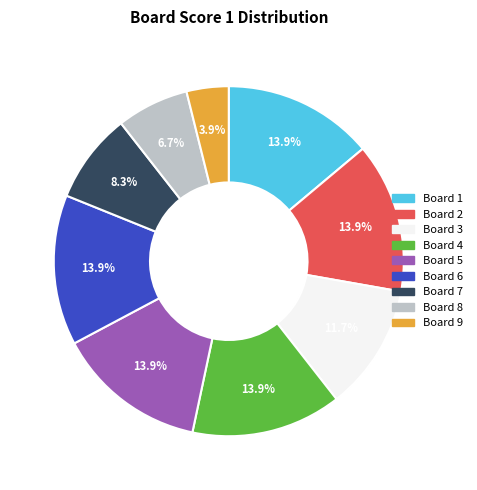

Count the number of slices in the pie.

9